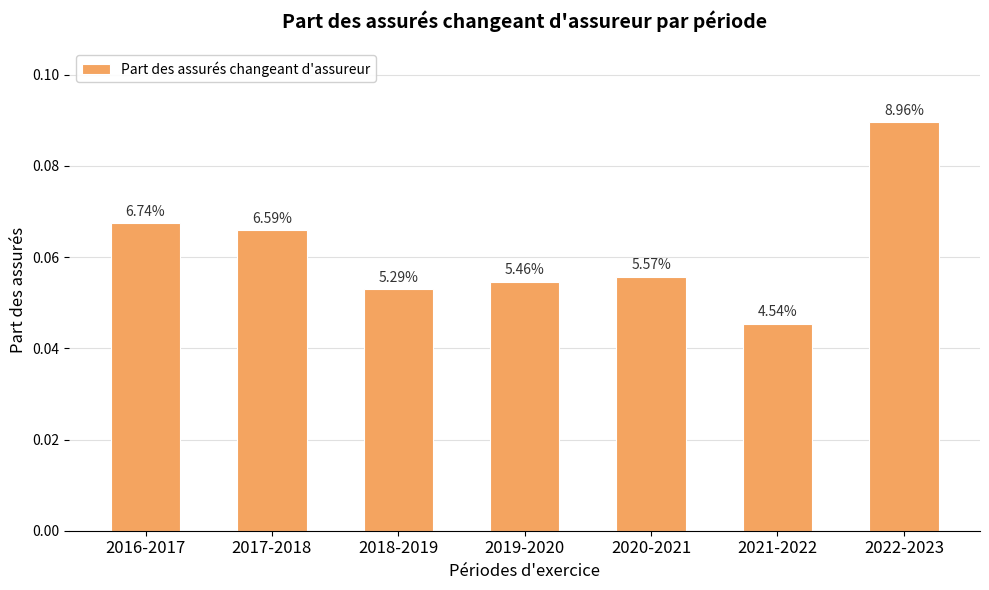

Reading left to right, list all the values displayed in this chart.

0.1	0.1	0.1	0.1	0.1	0.0	0.1